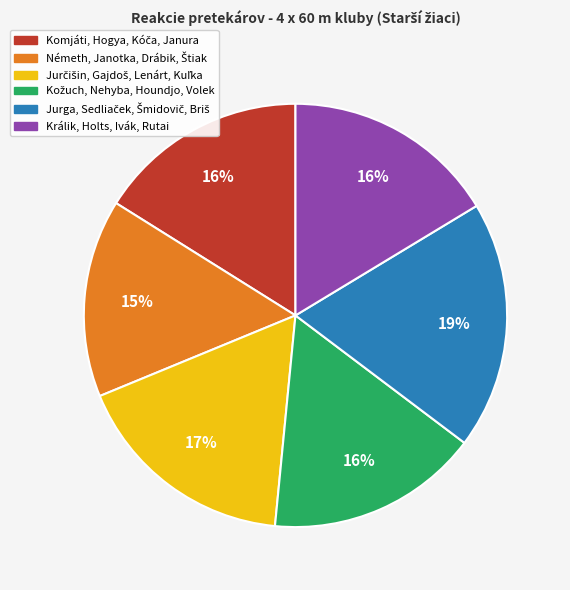

Is there any slice that represents more than half of the pie?

No